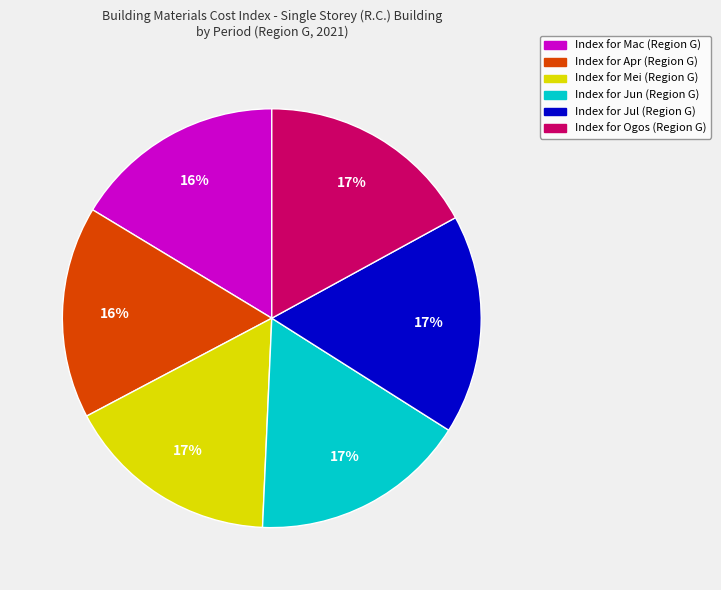

How many segments does this pie chart have?

6